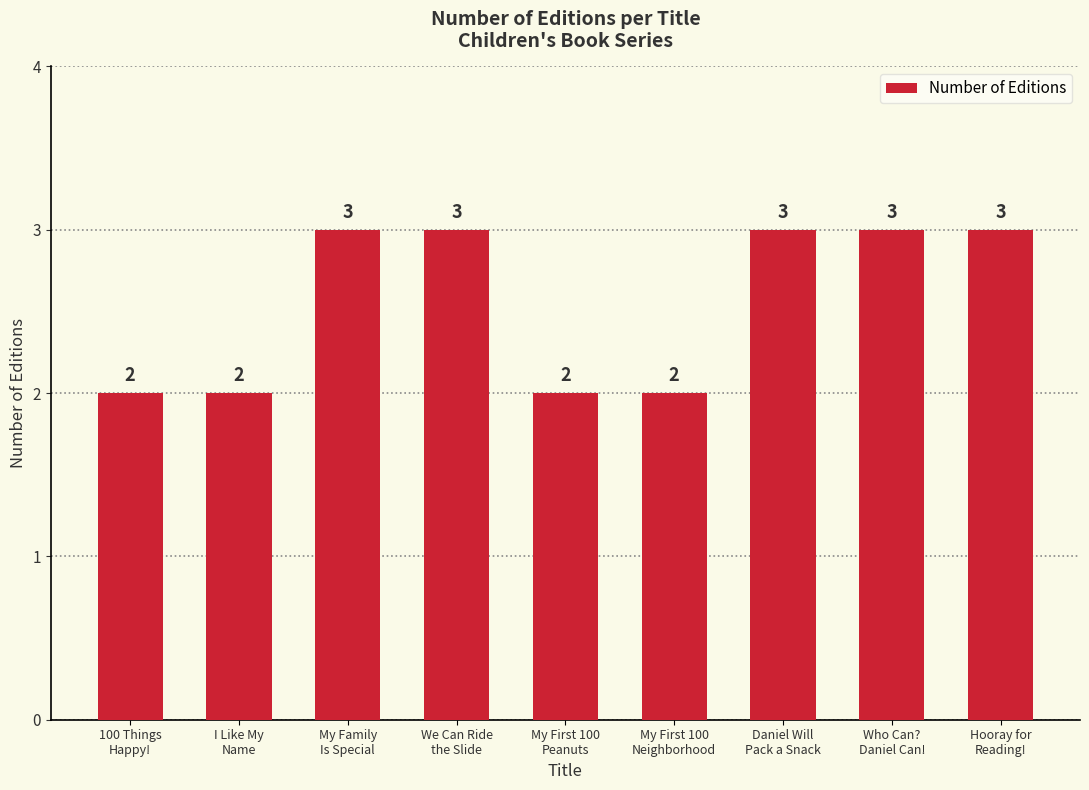

What is the average value?

3